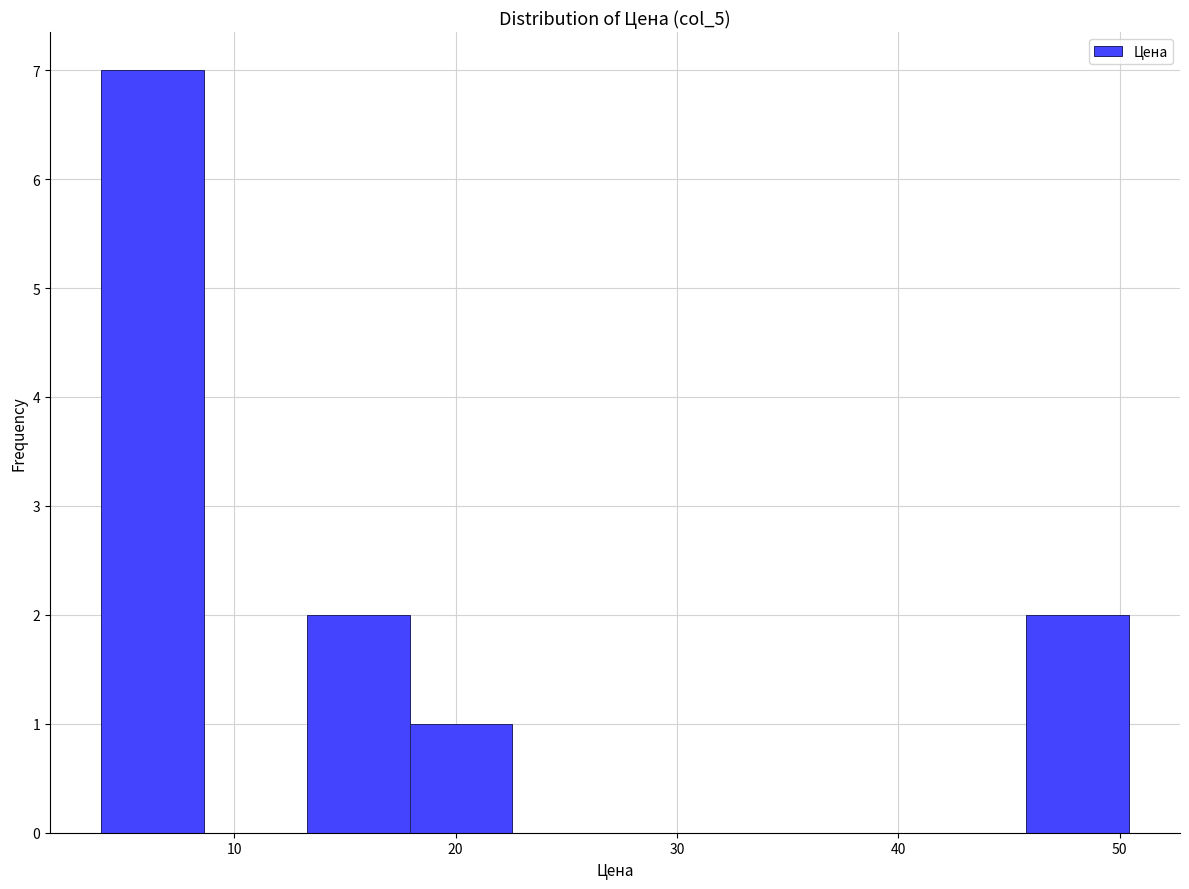

Reading left to right, transcribe this chart: for each bar, give the range it covers on the x-axis and its height. Neither the bar edges nor the heights are printed on the chart, so give them approximately, as read against the axes.

4 to 9: 7
9 to 13: 0
13 to 18: 2
18 to 23: 1
23 to 27: 0
27 to 32: 0
32 to 36: 0
36 to 41: 0
41 to 46: 0
46 to 50: 2